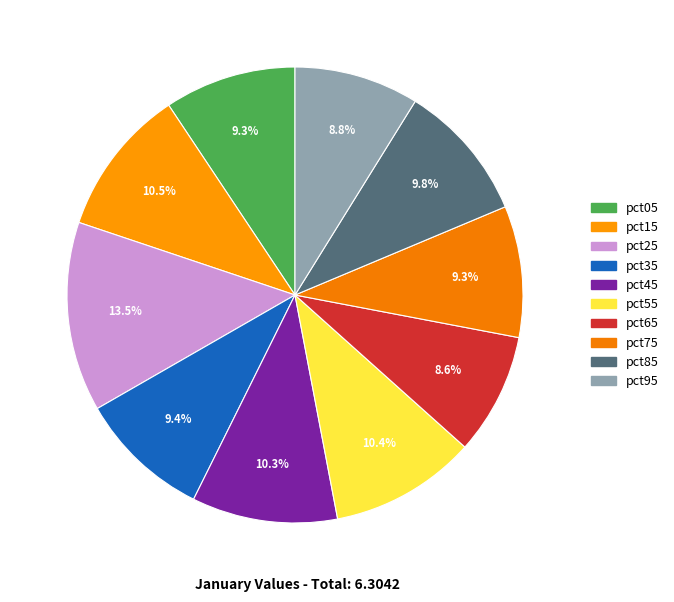

What is the change in value from pct45 to pct75?

-0.1